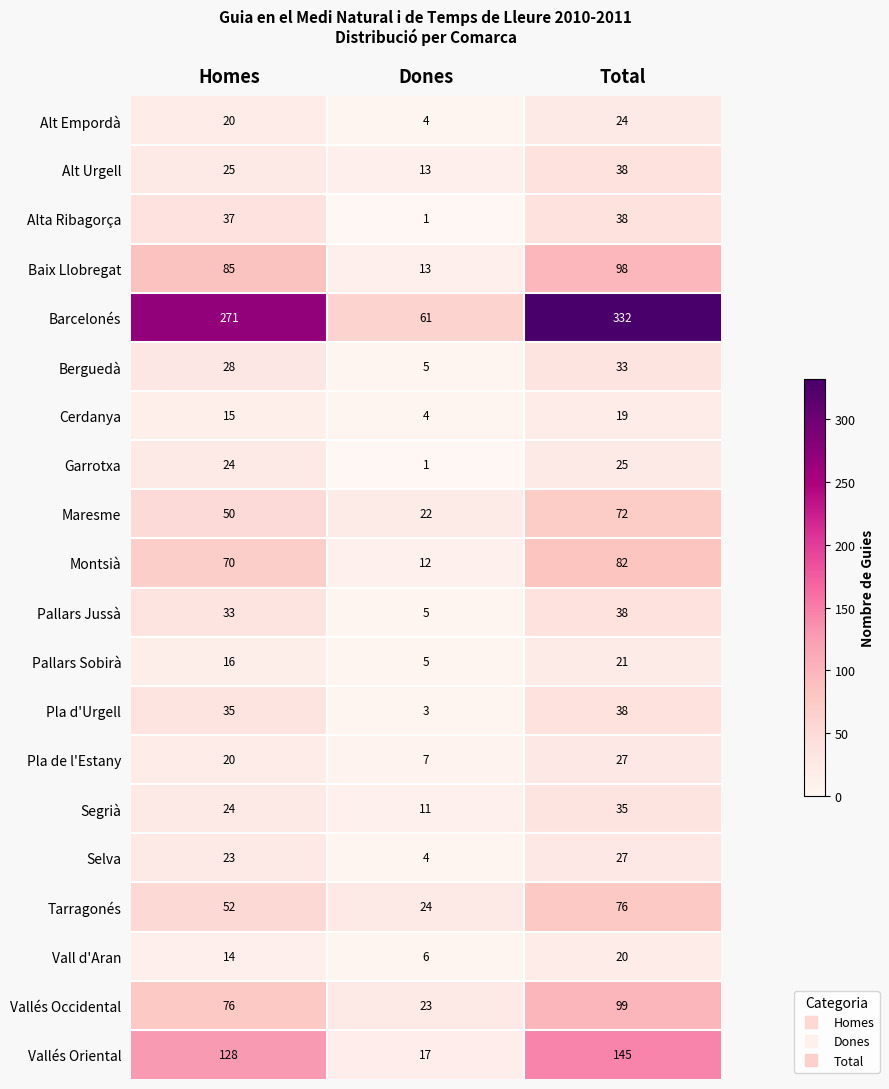

Between Homes and Total, which series saw the biggest shift?

Barcelonés